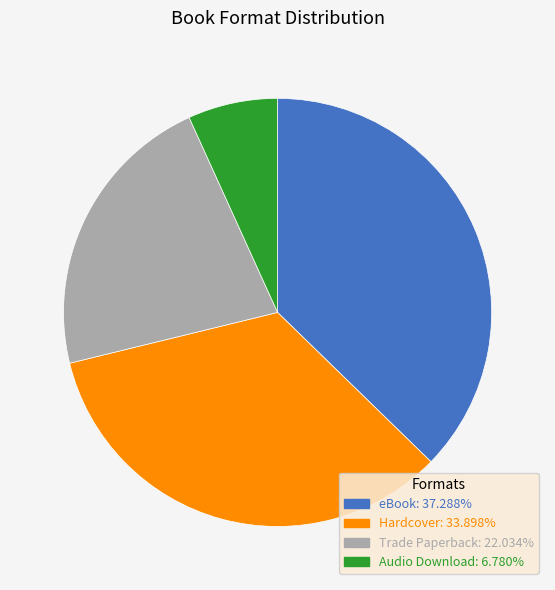

Approximately how many times larger is the value at Hardcover compared to Audio Download?

5.0